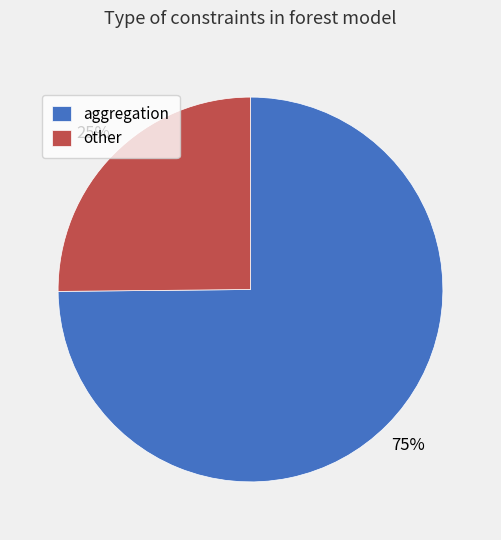

Rank the categories by value from highest to lowest.

aggregation, other